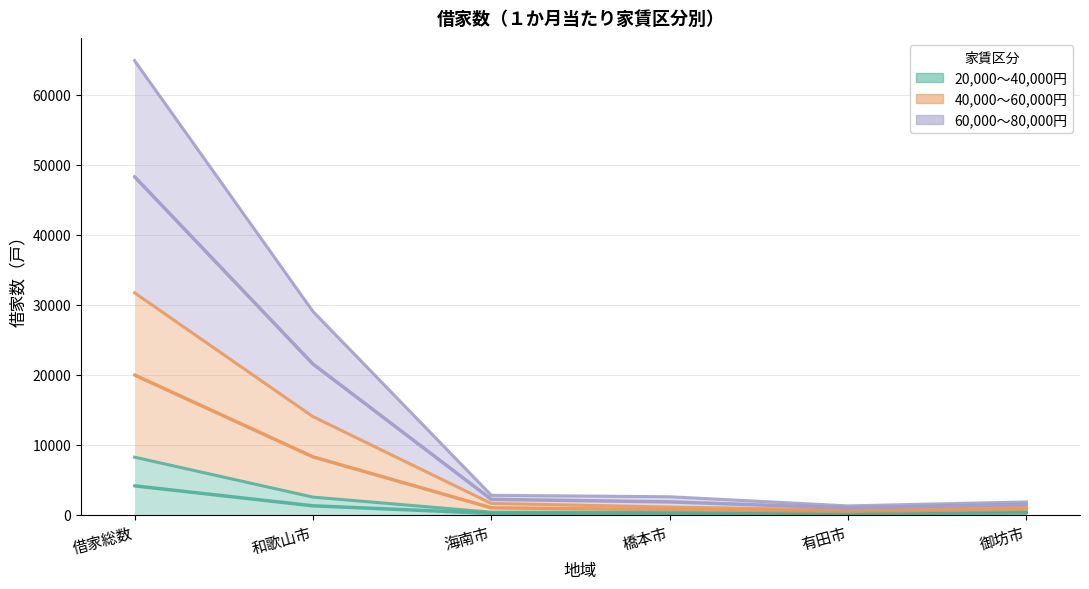

Where is the first local maximum for 20,000～40,000円?

橋本市